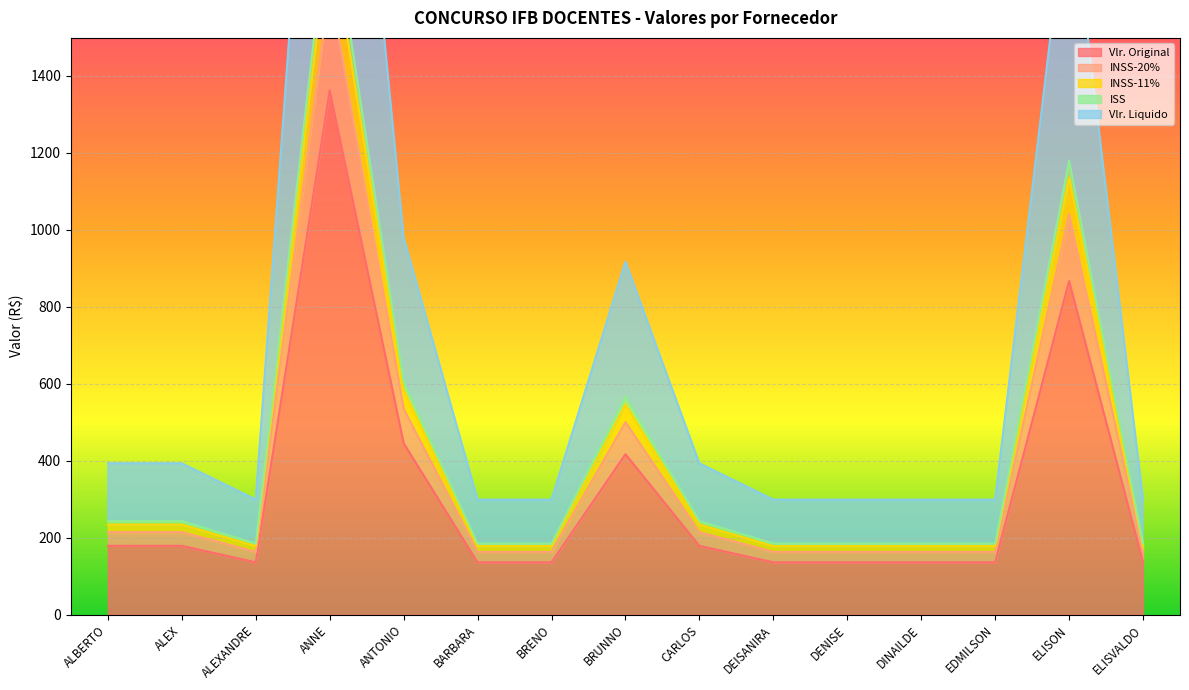

At how many categories does at least one series exceed 2847?

1